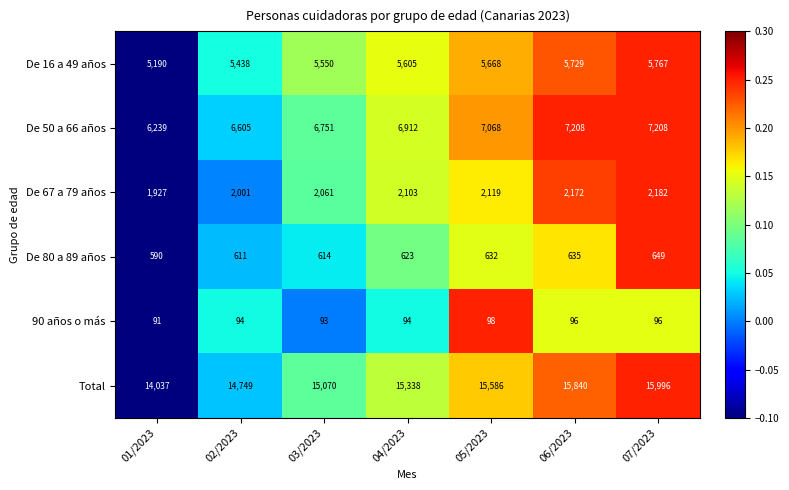

What is the approximate value of De 67 a 79 años at 01/2023, to the nearest 50?

1950